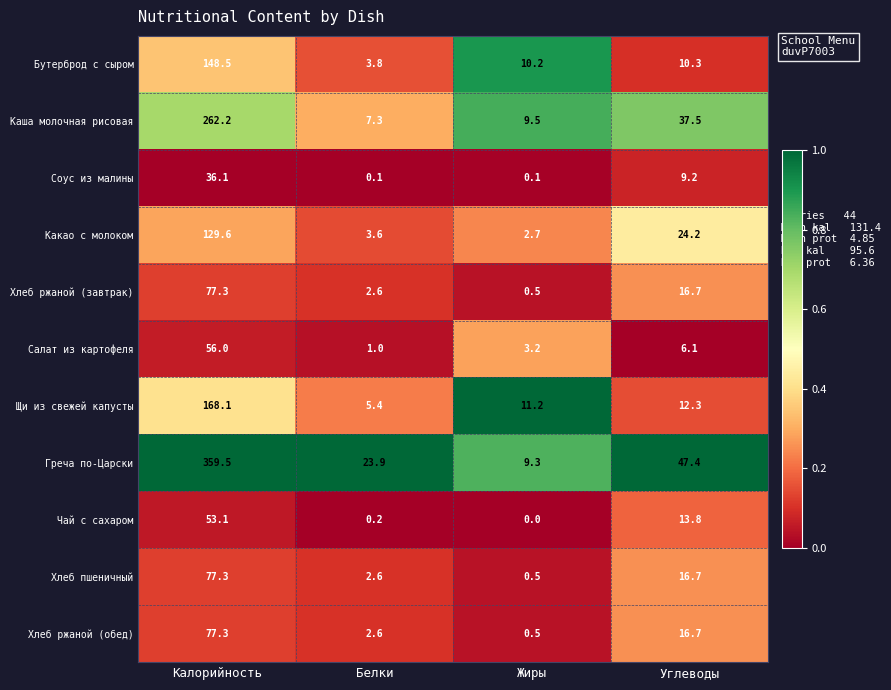

At which category is the sum across all series the highest?

Калорийность